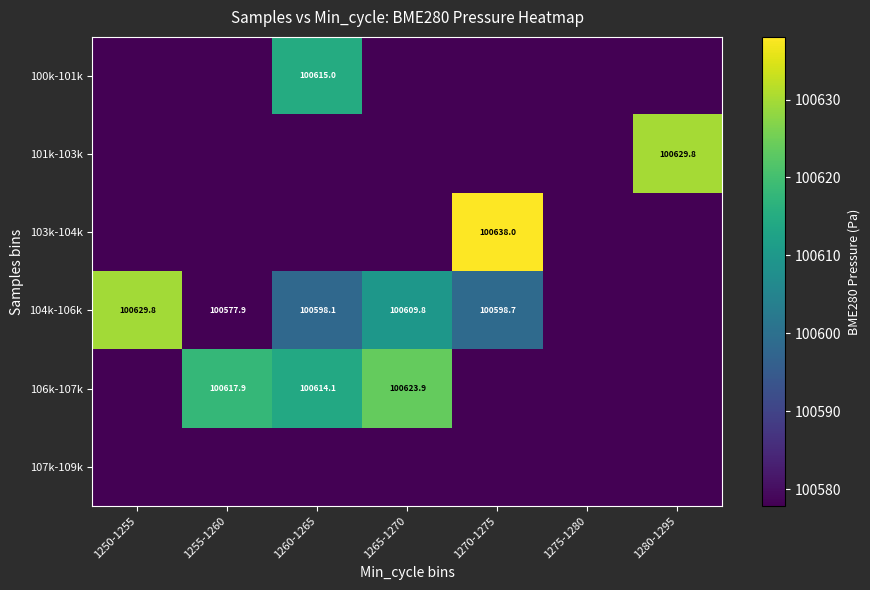

Which series has the largest total across all categories?

104k-106k